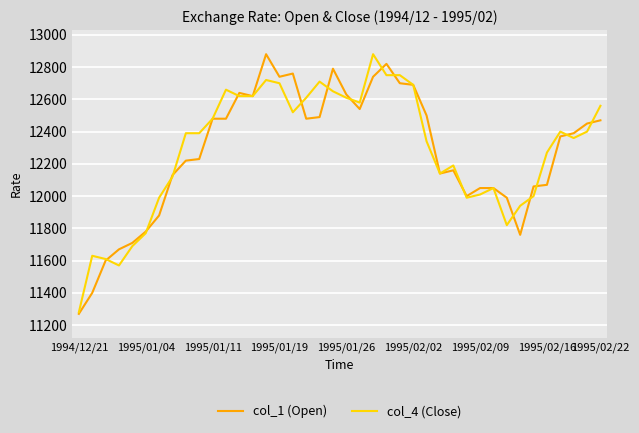

What is the minimum value for col_4 (Close)?

11280